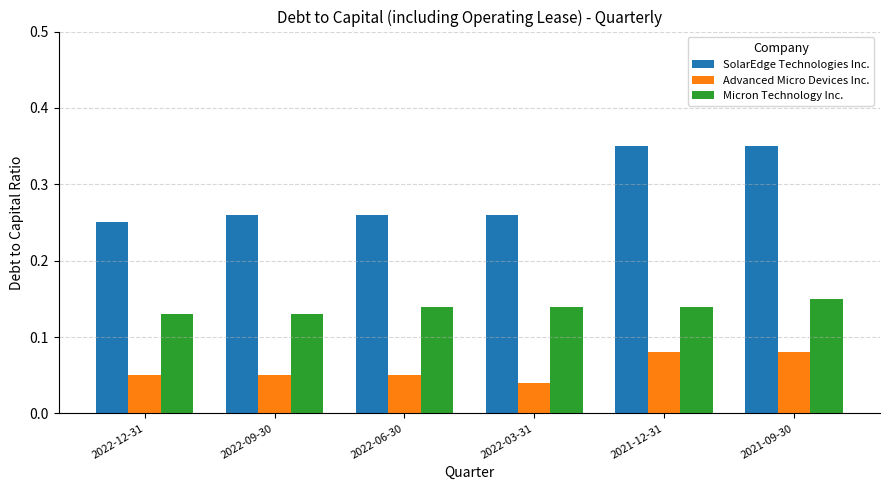

True or false: Advanced Micro Devices Inc. has a value of 0.0 at 2022-12-31.

False